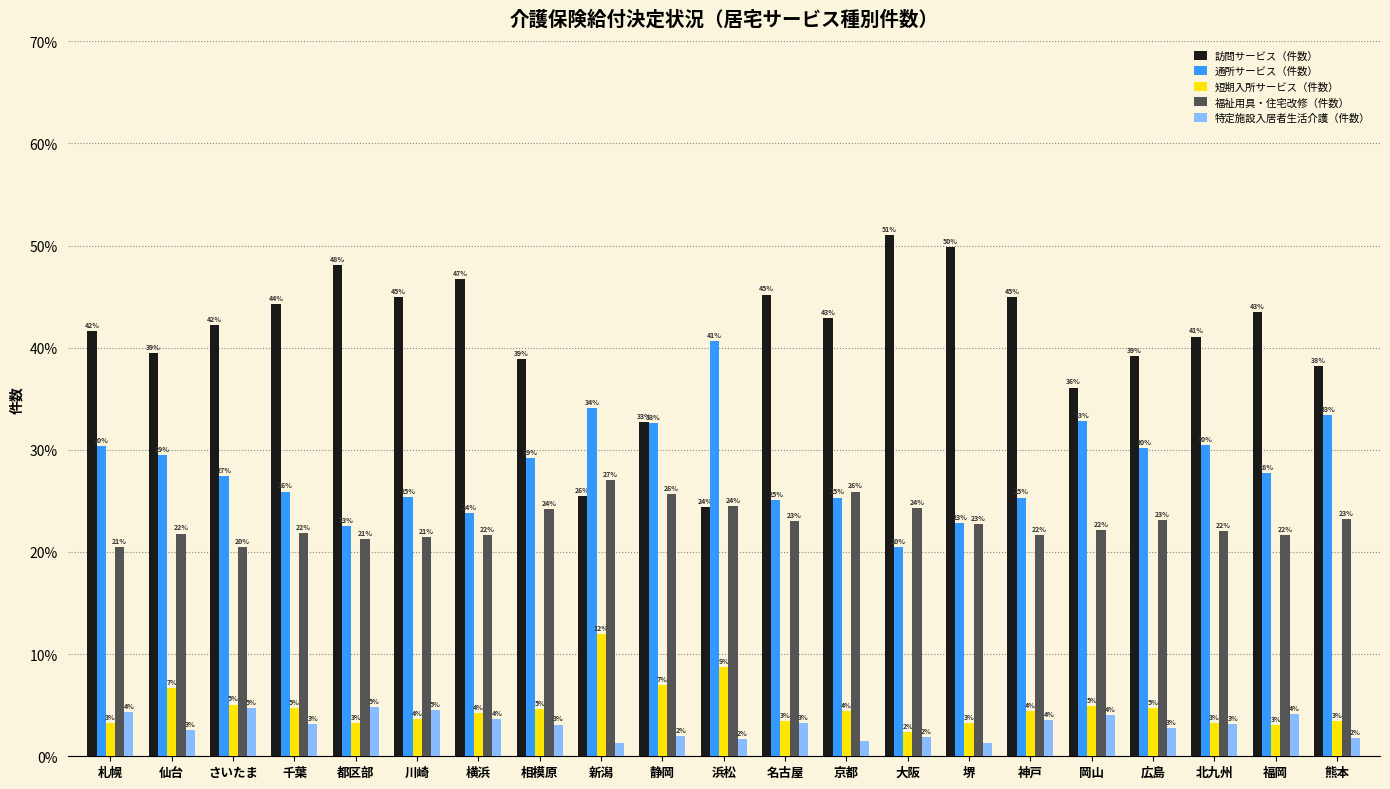

What is the sum of all 通所サービス（件数） values?

595.2